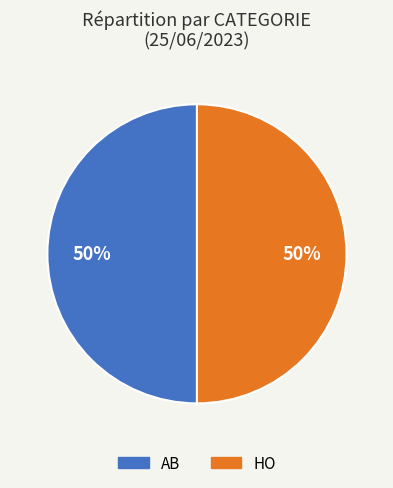

Is it true that AB is 50% of the pie?

True